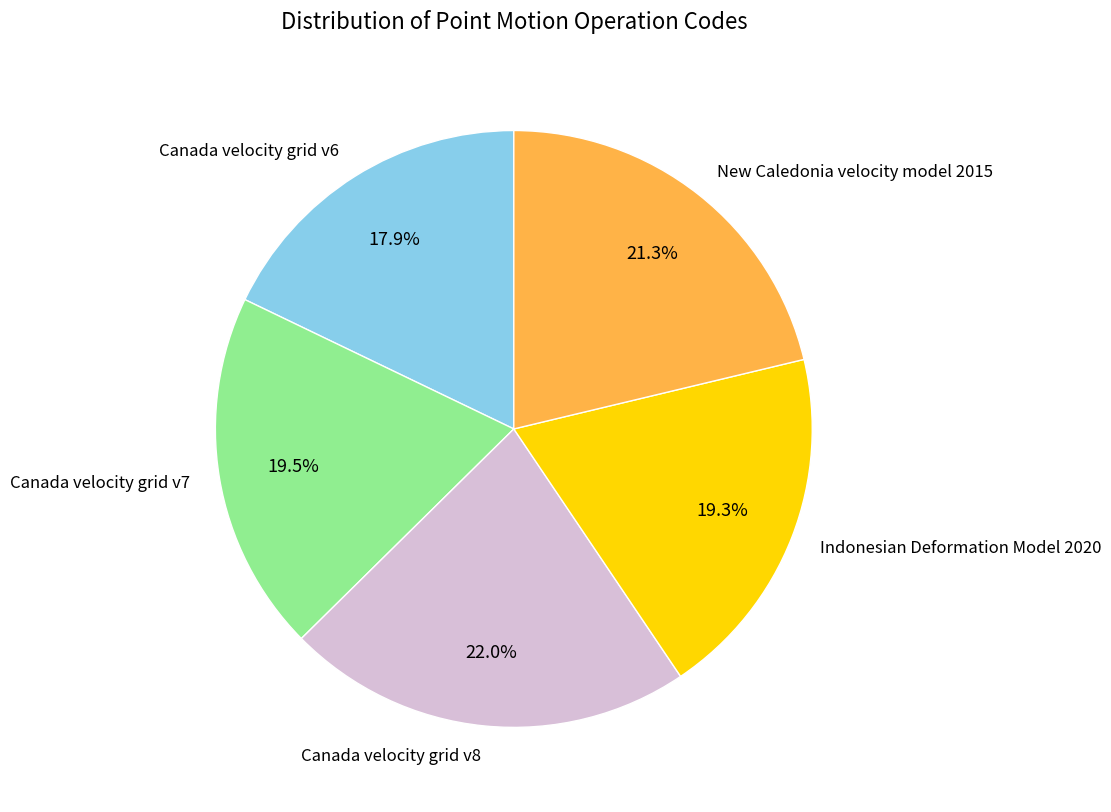

Combined, do Indonesian Deformation Model 2020 and New Caledonia velocity model 2015 account for over 50%?

No